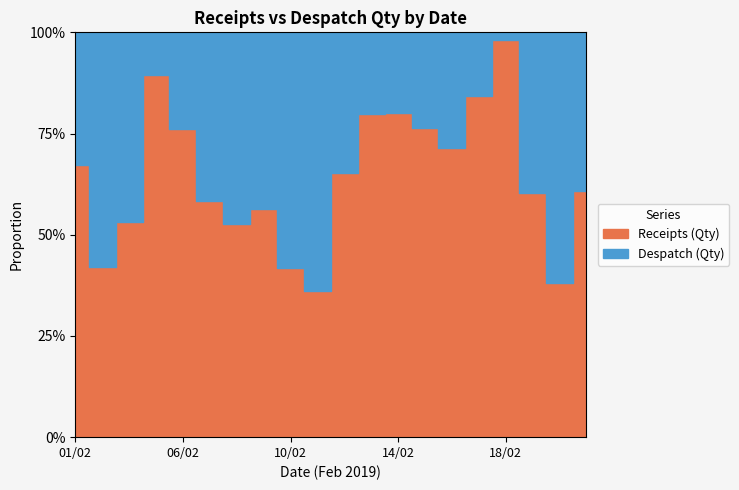

What is the value of the Receipts (Qty) point at the 14th from the left?

650